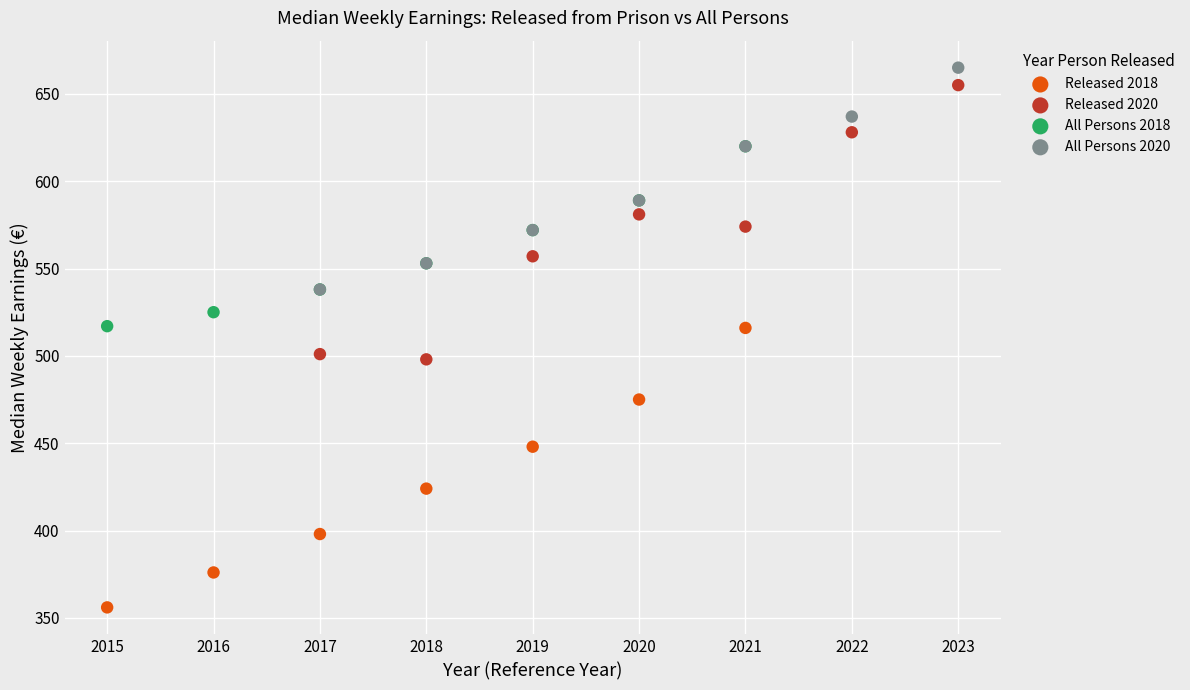

Which series reaches the maximum Y coordinate?

All Persons 2020